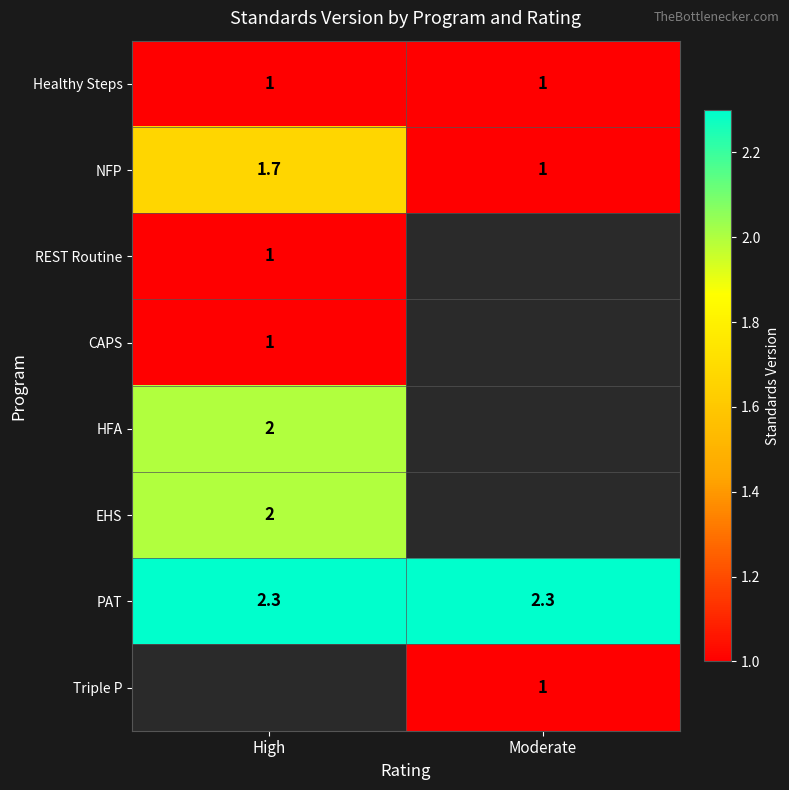

The CAPS series shows 1.0 at High. True or false?

True